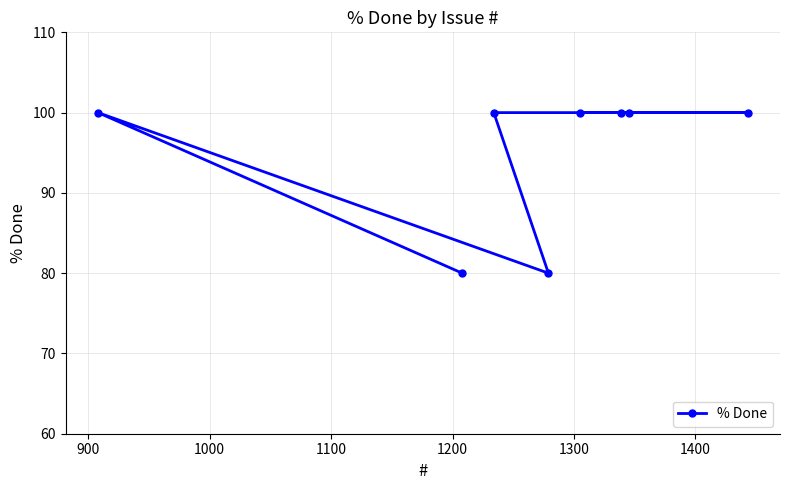

What is the greatest value displayed?

100